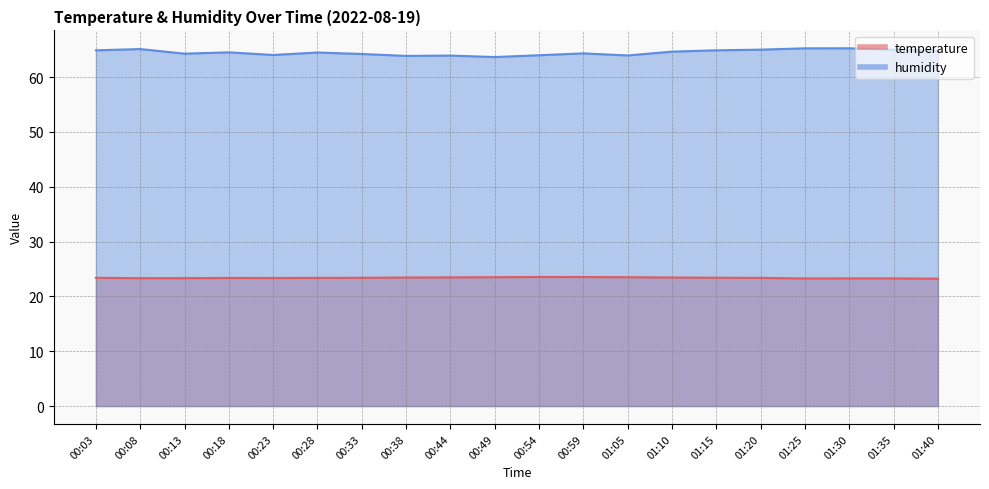

Rank the series at 01:40 from highest to lowest value.

humidity, temperature